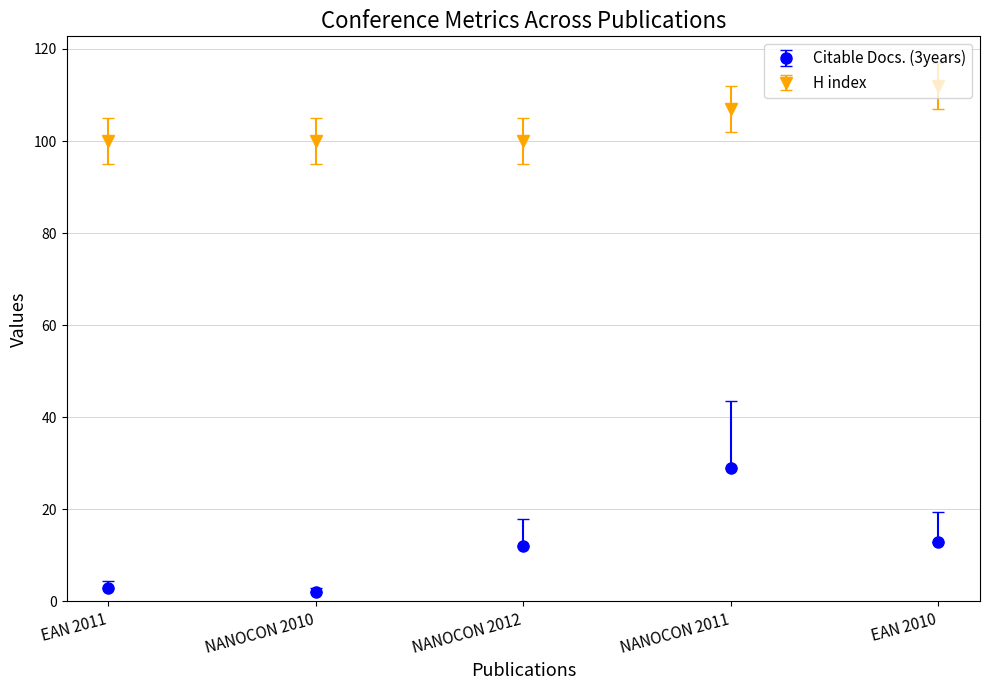

The value of H index at EAN 2010 is 112. True or false?

True